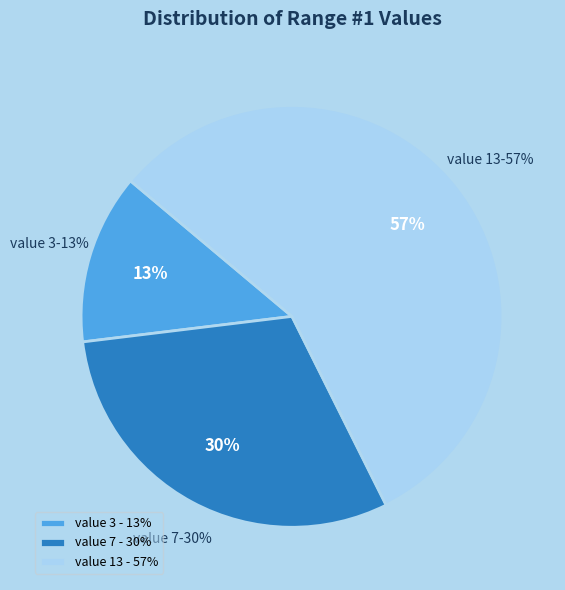

How many slices are in this pie chart?

3